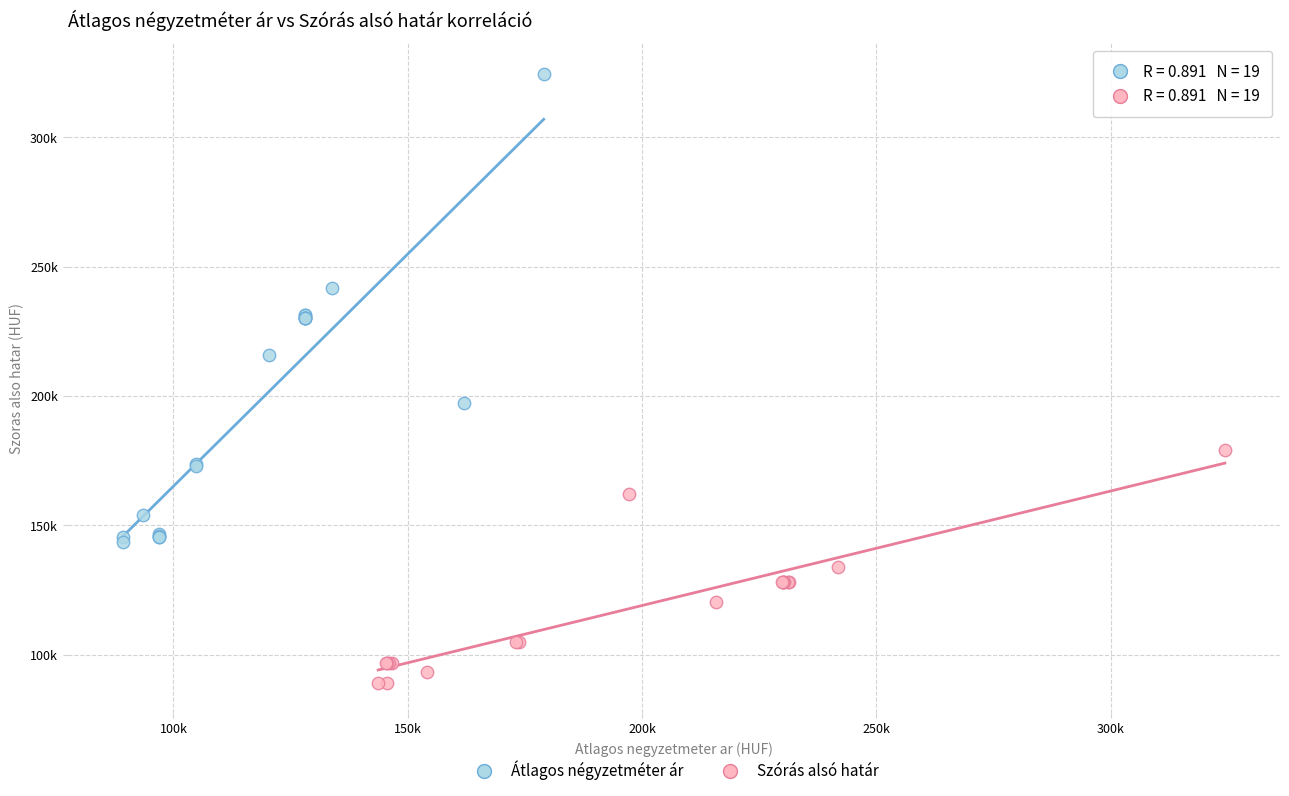

Which series contains the lowest Y value?

Szórás alsó határ